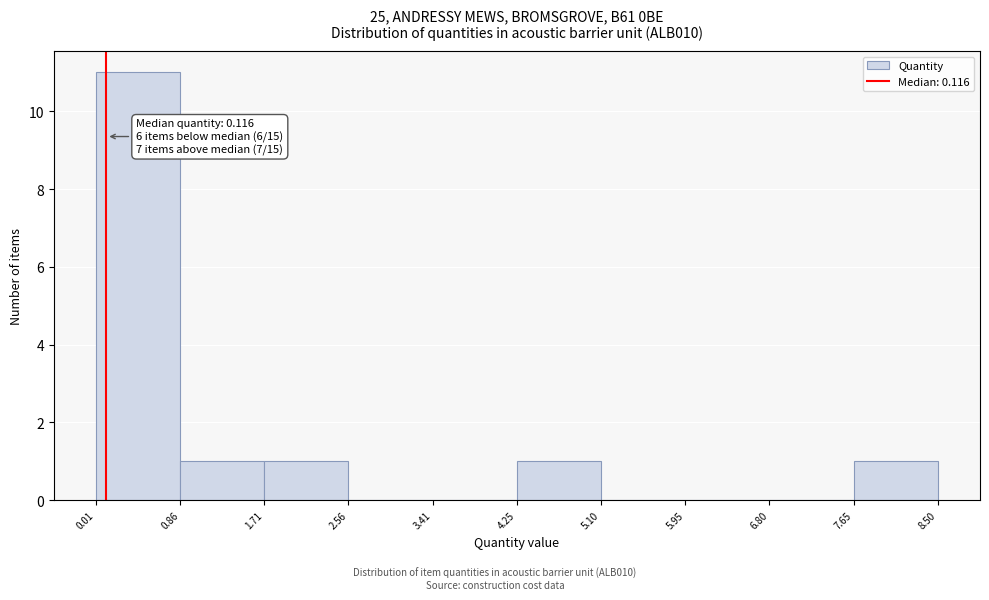

Over which range of the x-axis is the bar tallest?

0.01 to 0.86